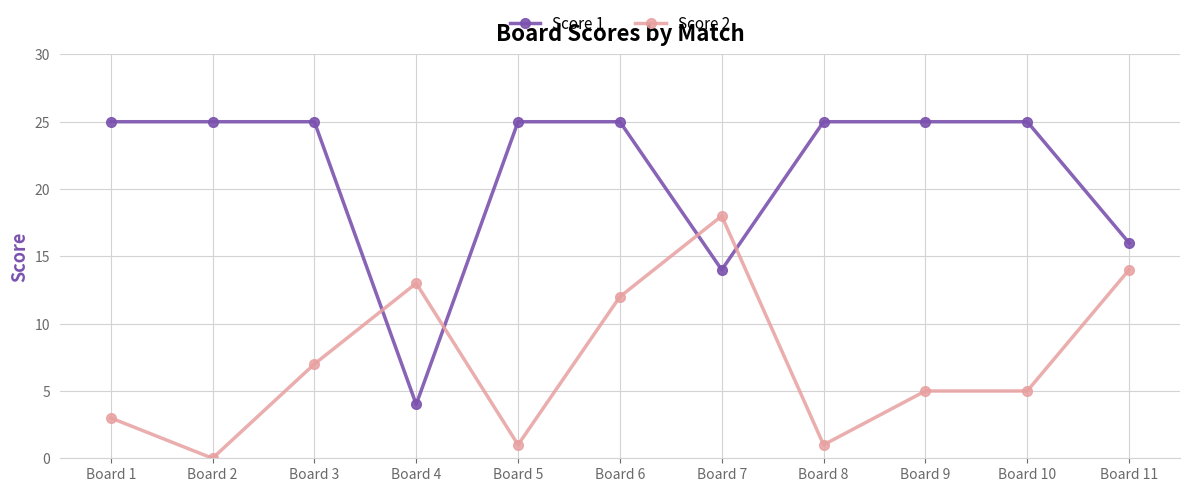

What are all the series names shown in the legend?

Score 1, Score 2